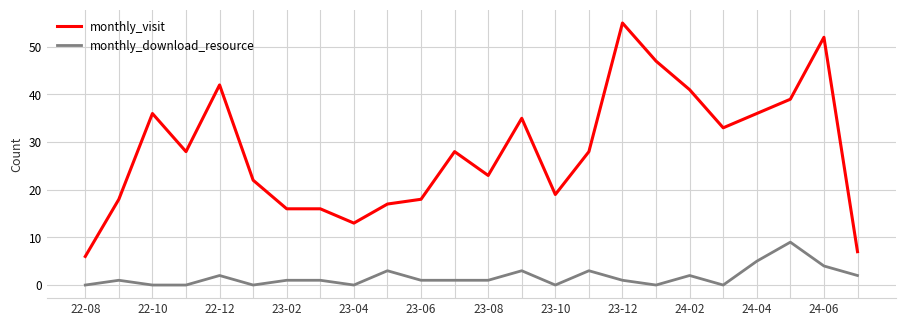

Reading right to left, extract all data points from this chart.

monthly_visit: 7	52	39	36	33	41	47	55	28	19	35	23	28	18	17	13	16	16	22	42	28	36	18	6
monthly_download_resource: 2	4	9	5	0	2	0	1	3	0	3	1	1	1	3	0	1	1	0	2	0	0	1	0